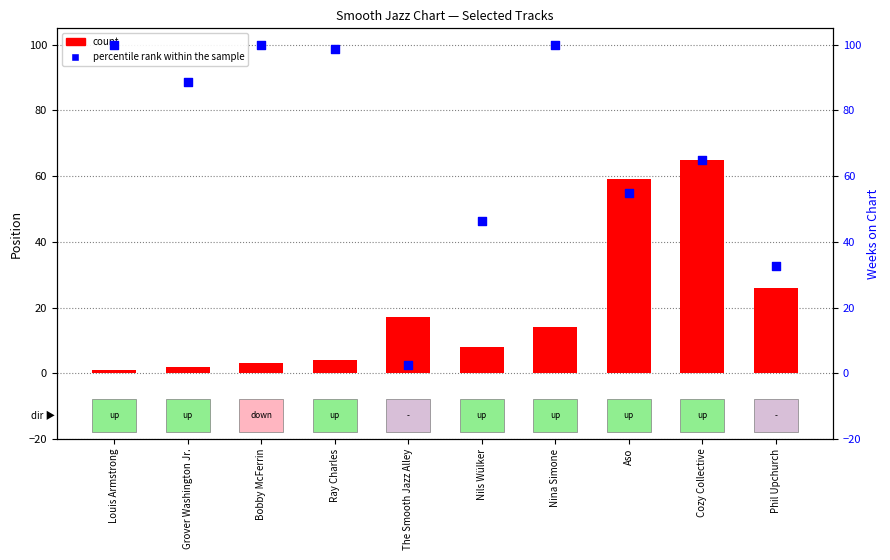

Which series has the largest total across all categories?

percentile rank within the sample